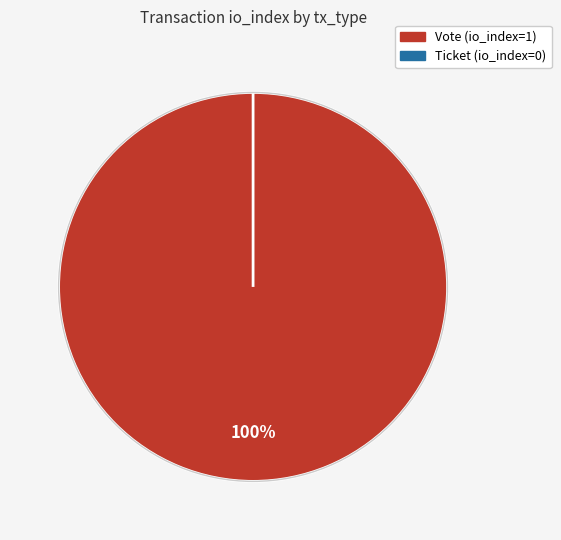

True or false: Vote accounts for 100% of the total.

True